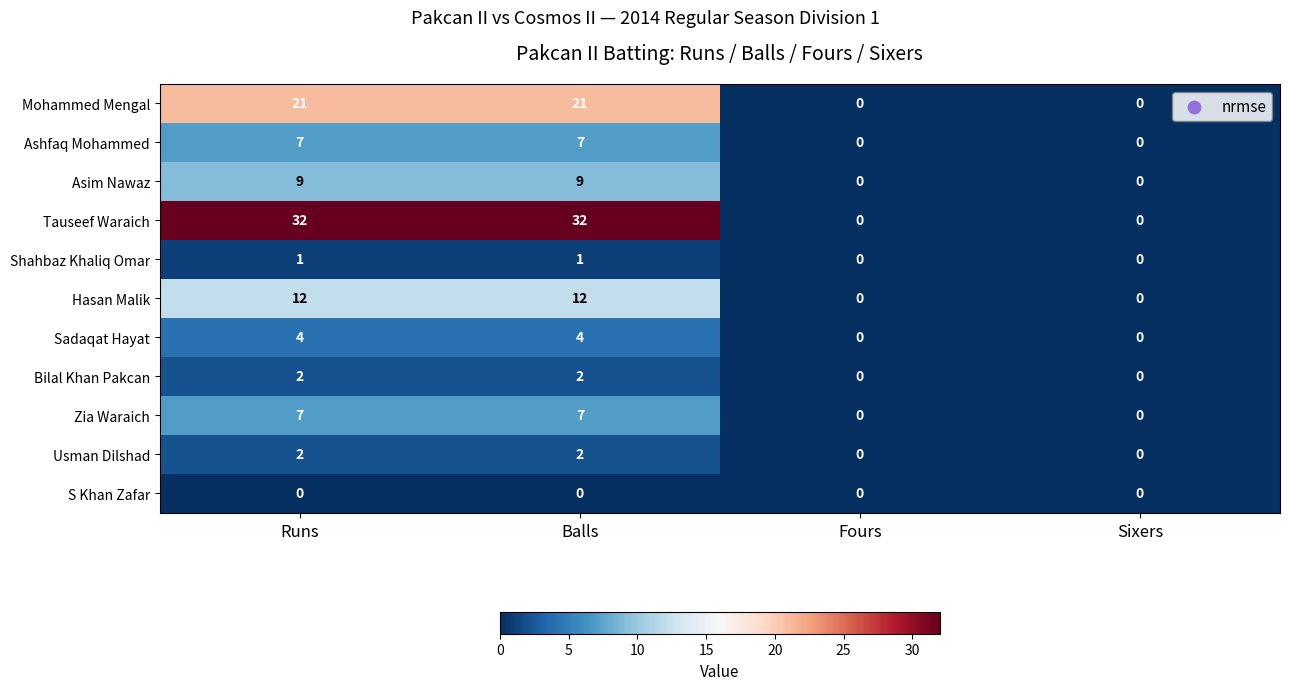

Is it true that Bilal Khan Pakcan equals 1 at Fours?

False